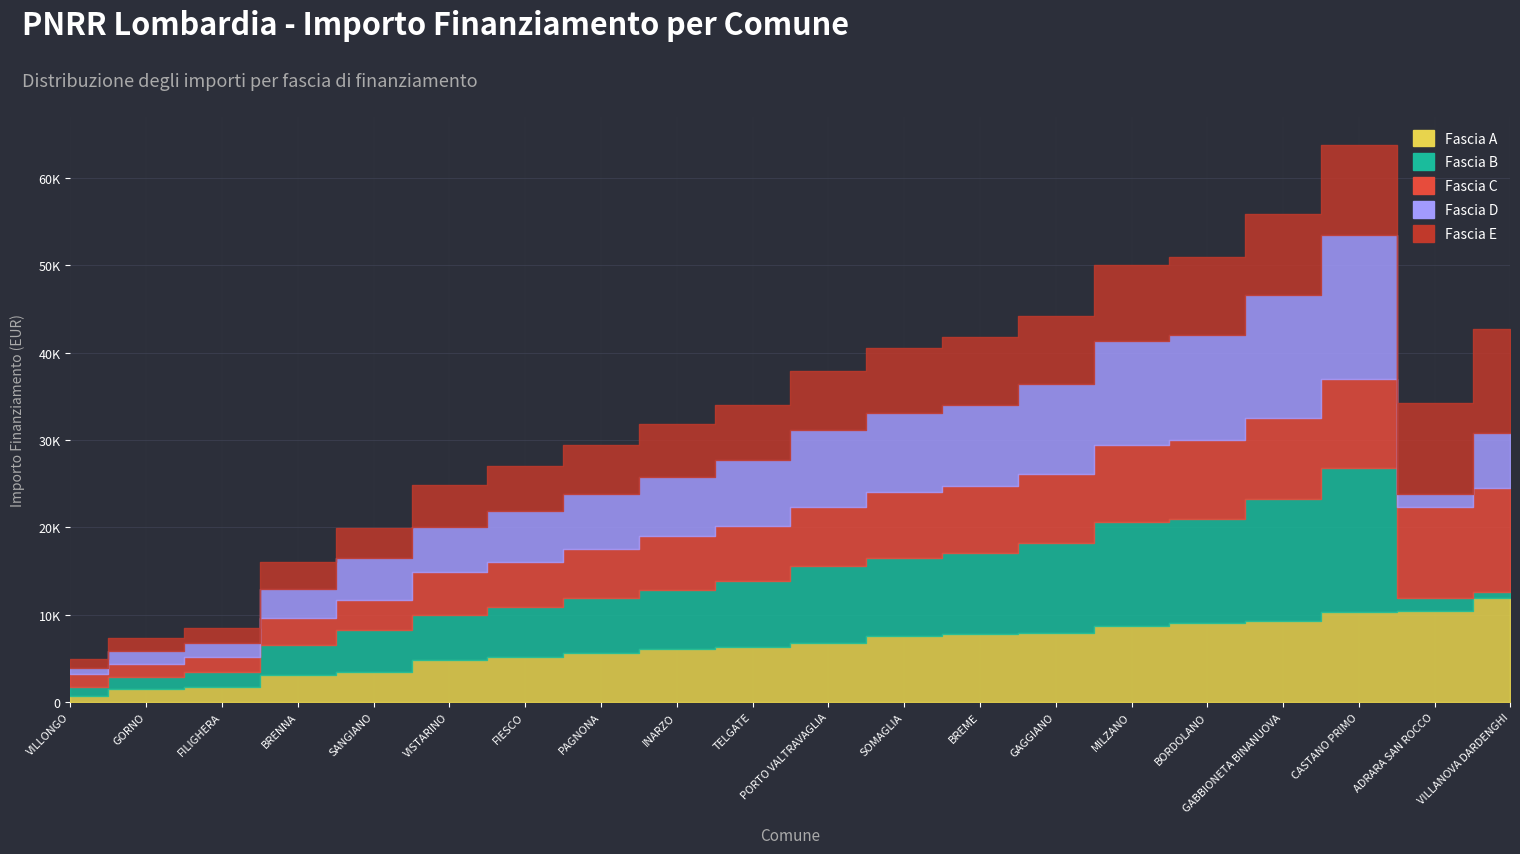

How many lines are shown in the chart?

5